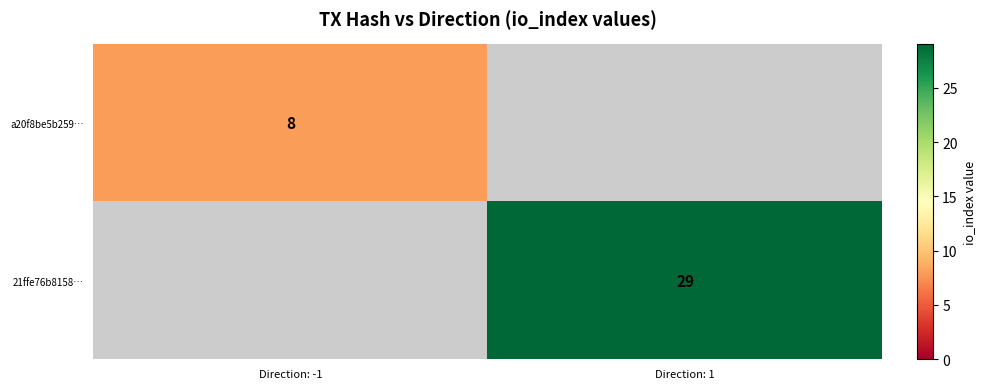

The 21ffe76b8158… series shows 29 at Direction: 1. True or false?

True